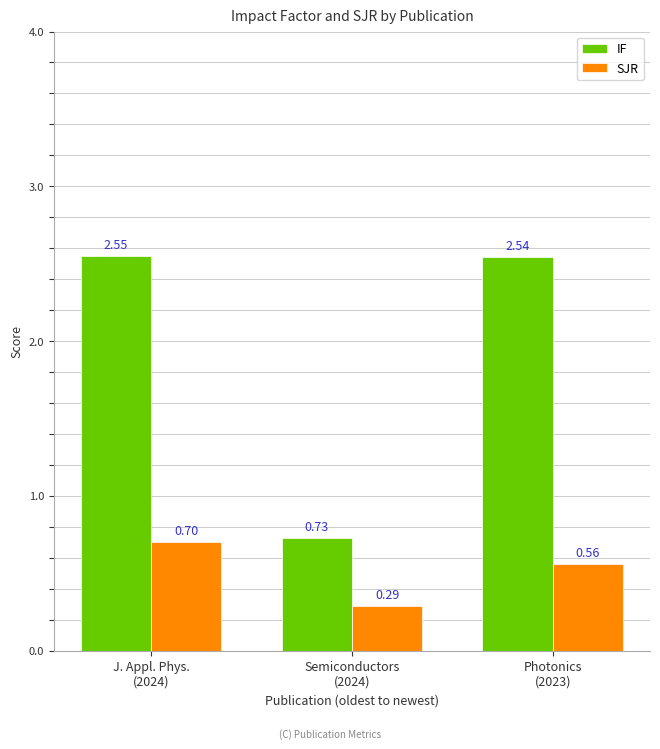

How many groups of bars are there?

3